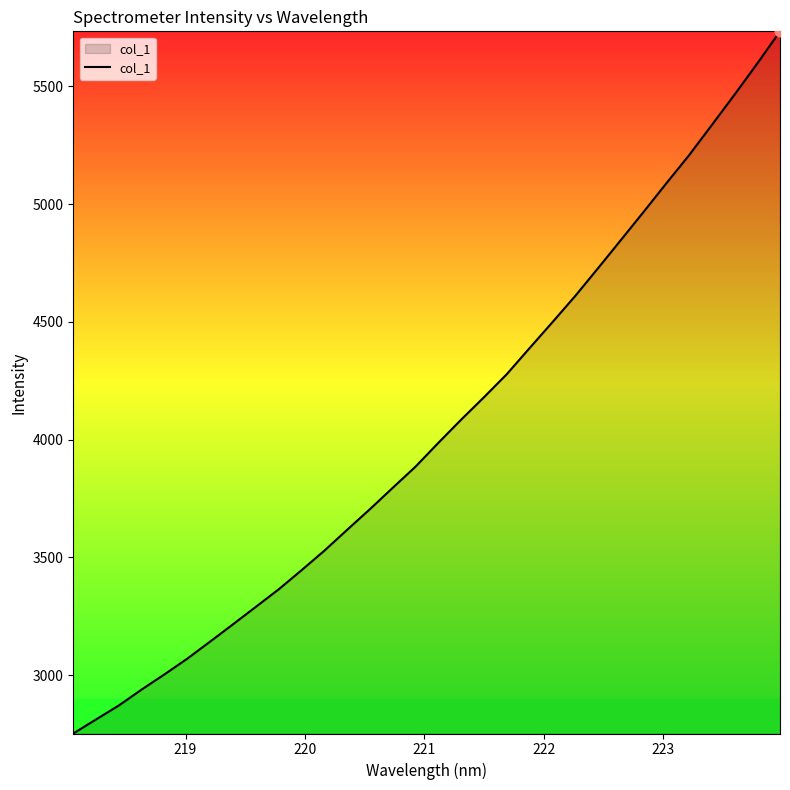

What is the smallest value displayed?

2752.2